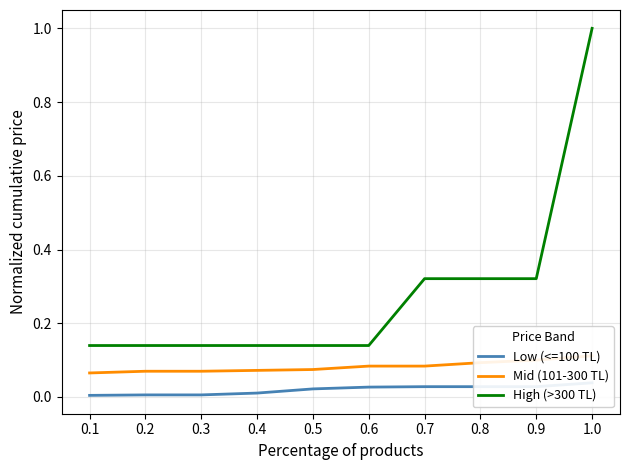

Which series has the largest total across all categories?

High (>300 TL)